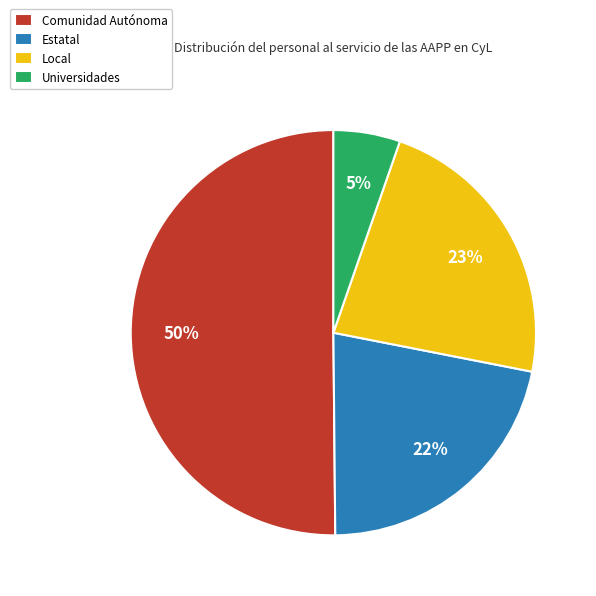

Which has a higher value, Universidades or Comunidad Autónoma?

Comunidad Autónoma